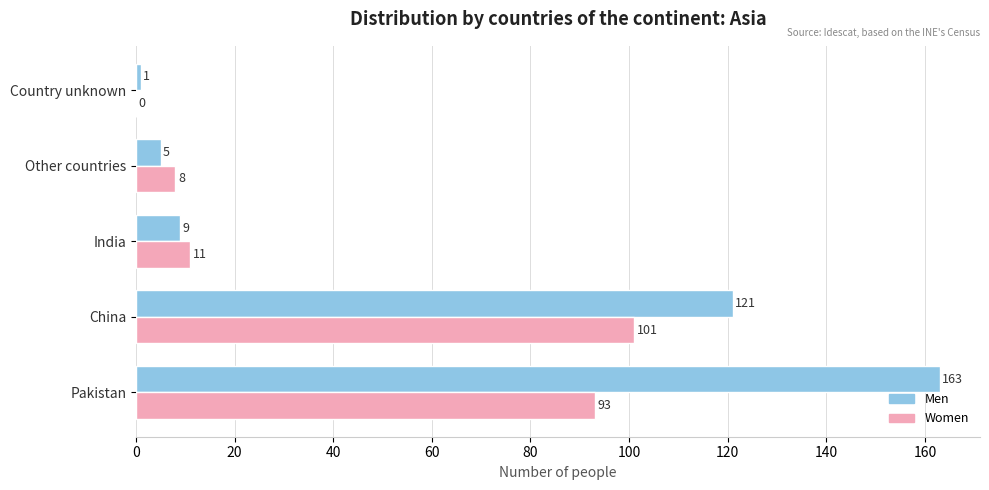

Is the value of Women at Pakistan greater than the value of Men at Other countries?

Yes